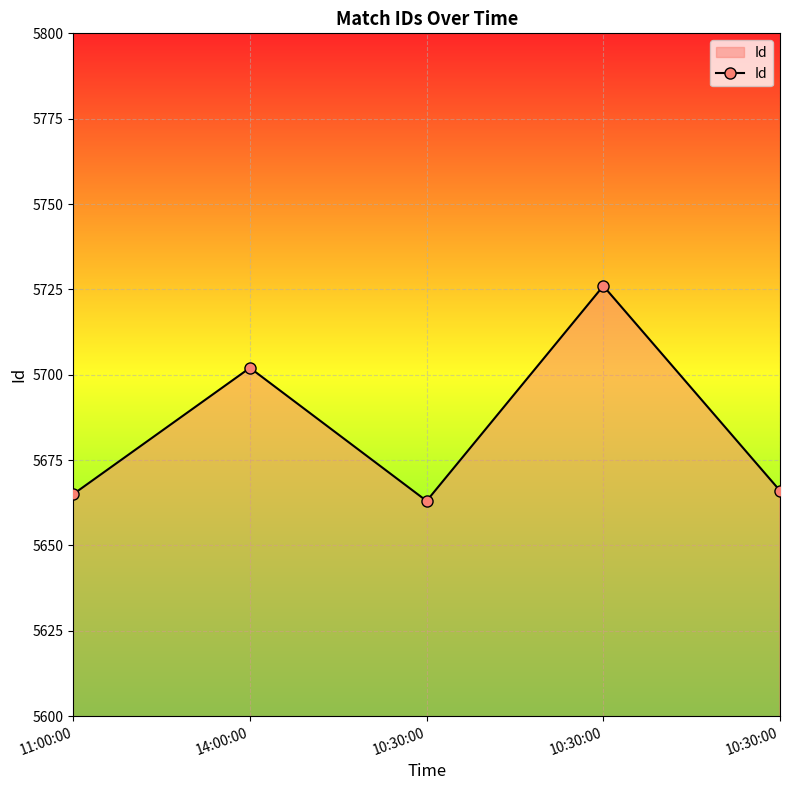

Is this an area chart (filled region under the line)?

Yes